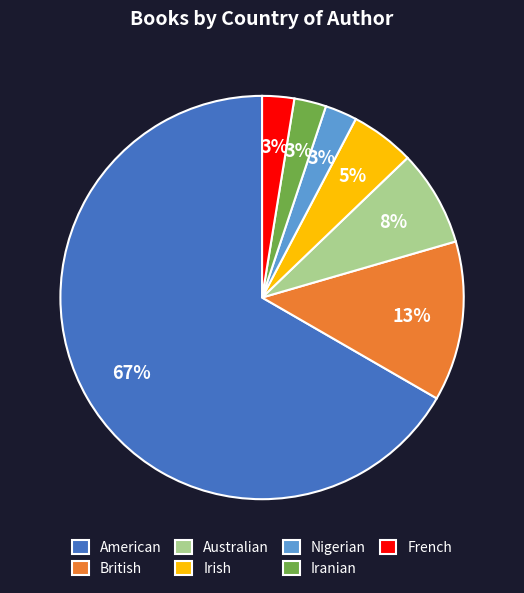

Does American represent more than half of the total?

Yes